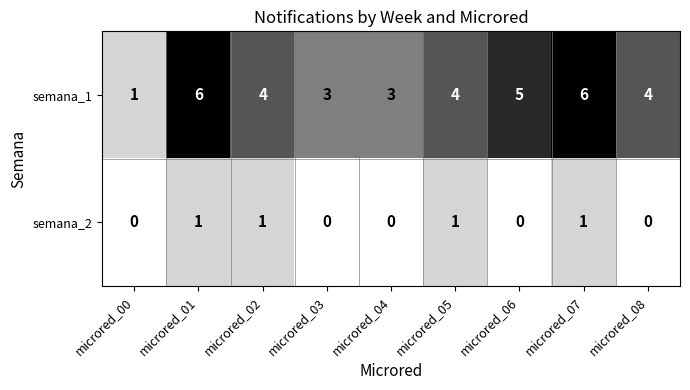

The semana_2 series shows 1 at microred_02. True or false?

True